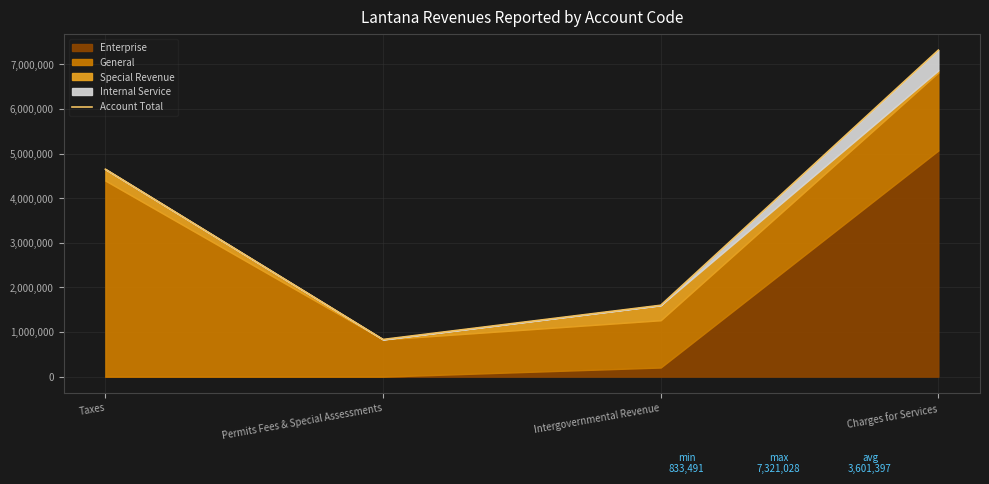

Between Intergovernmental Revenue and Taxes, which is larger?

Taxes